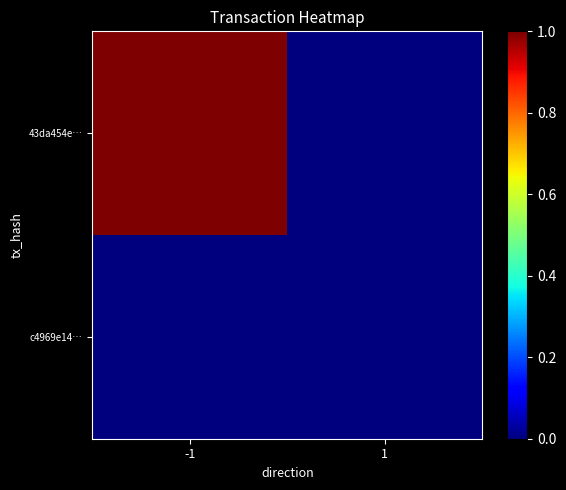

At which category does the chart reach its peak across all series?

-1